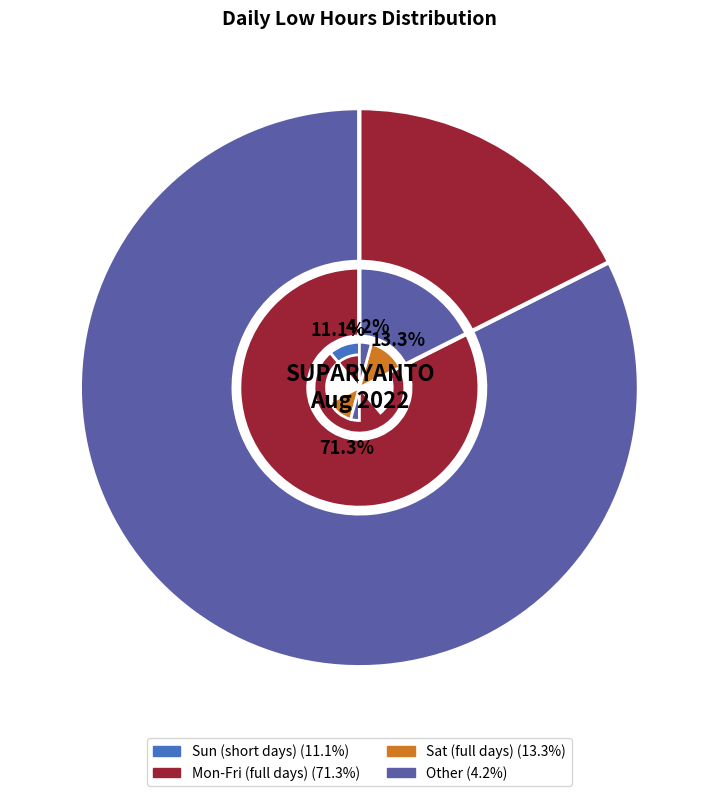

Does 6-Sat represent more than half of the total?

No